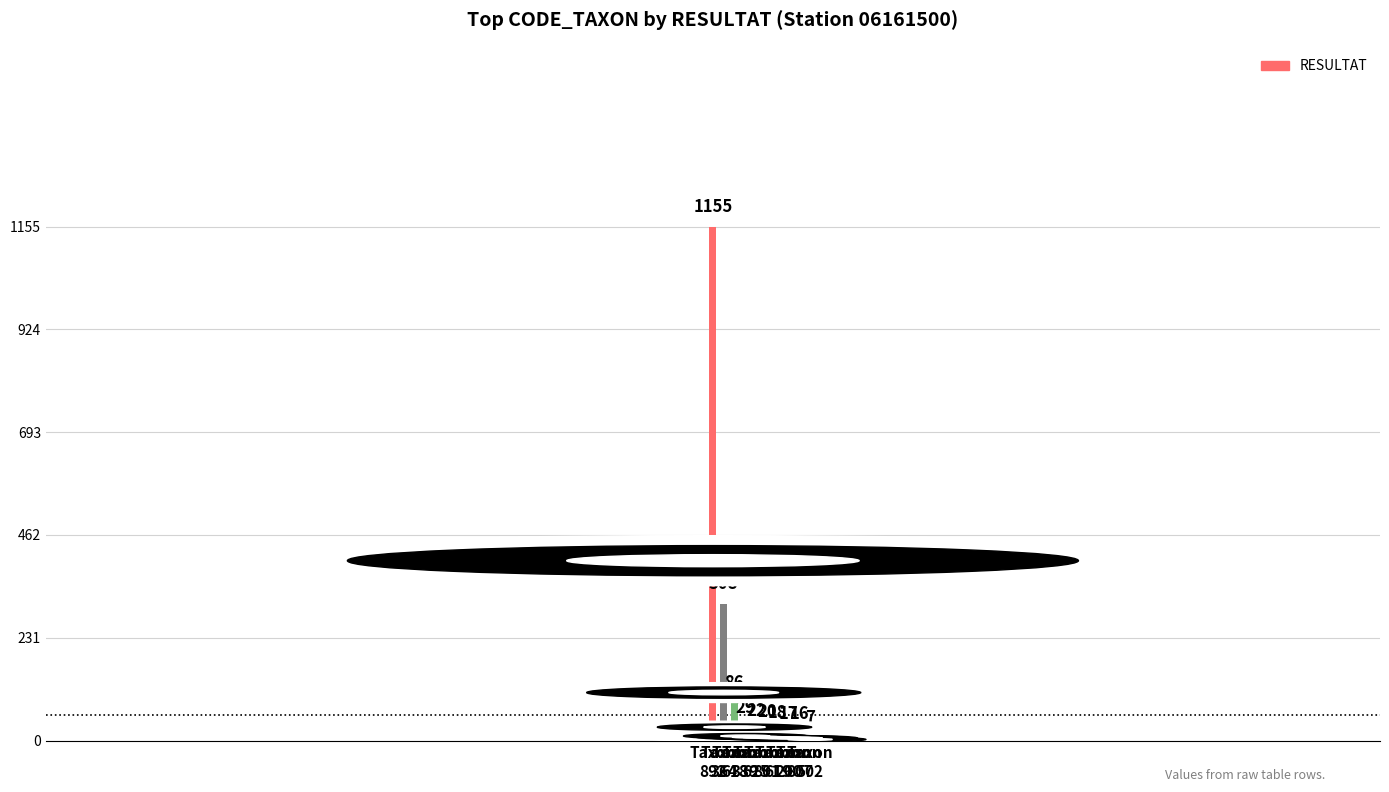

What is the difference between the maximum and second lowest values?

1139